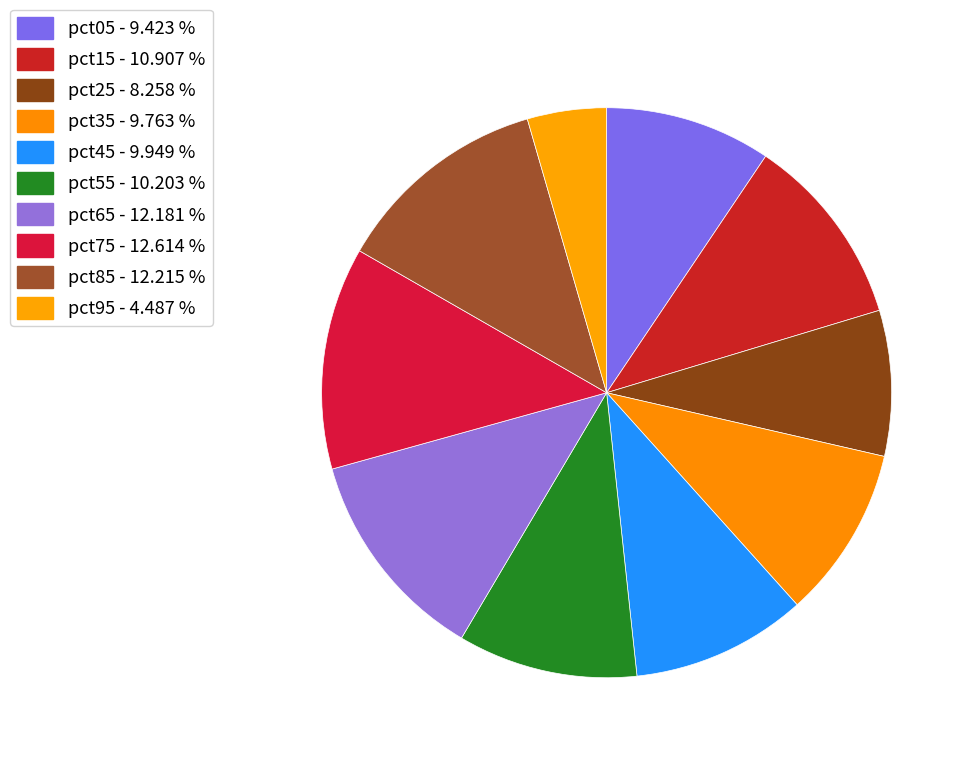

How many segments does this pie chart have?

10